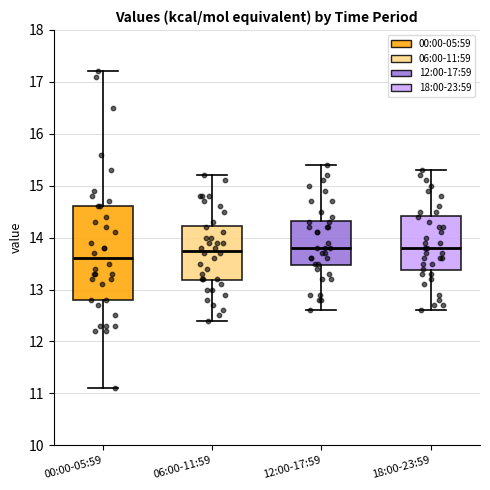

Reading left to right, read every box against the y-axis: the position of its median line, the range the box covers, and the ends of its whiskers. The values are not printed on the chart, so give them approximately, as read against the axis.

00:00-05:59: median 13.6, box 12.8 to 14.6, whiskers 11.1 to 17.2
06:00-11:59: median 13.8, box 13.2 to 14.2, whiskers 12.4 to 15.2
12:00-17:59: median 13.8, box 13.5 to 14.3, whiskers 12.6 to 15.4
18:00-23:59: median 13.8, box 13.4 to 14.4, whiskers 12.6 to 15.3